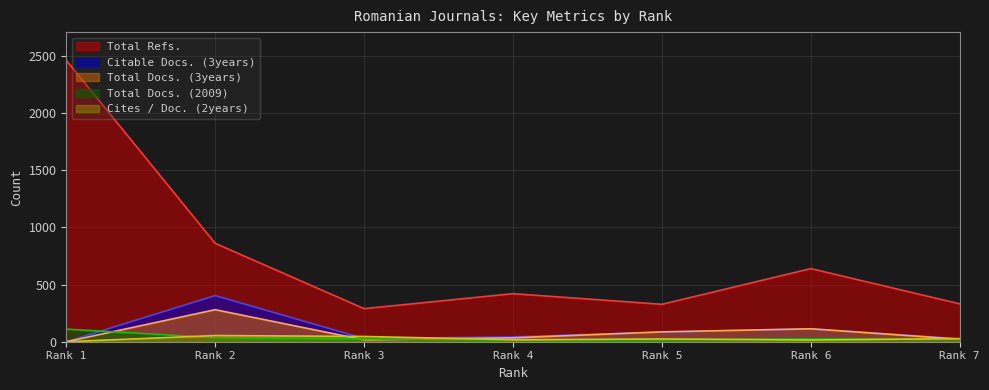

What is the difference between the highest and lowest values at Rank 3?

273